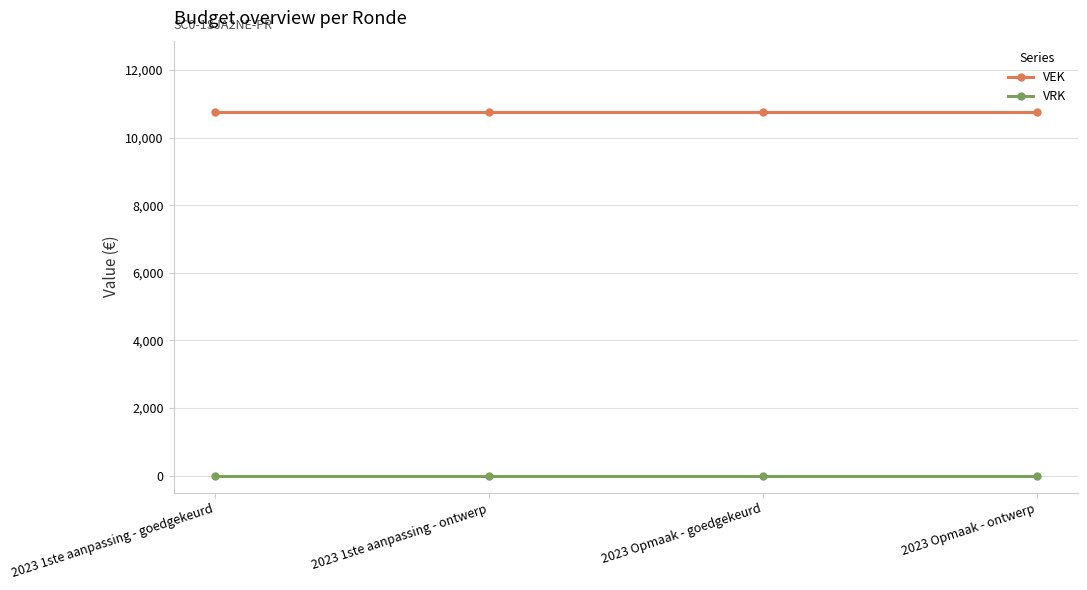

Reading left to right, extract all data points from this chart.

VEK: 10750	10750	10750	10750
VRK: 0	0	0	0